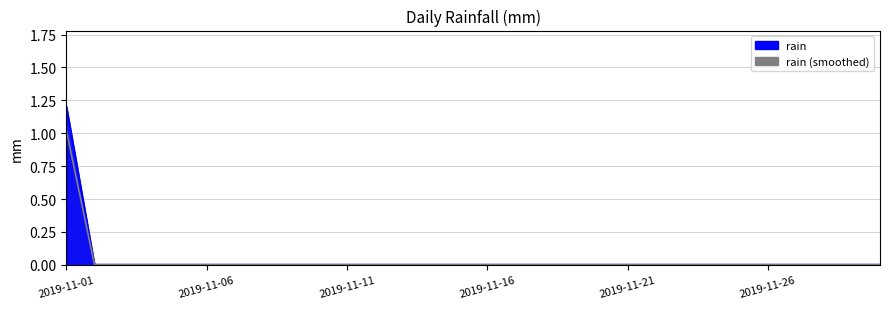

At which label is the value closest to 0?

2019-11-02